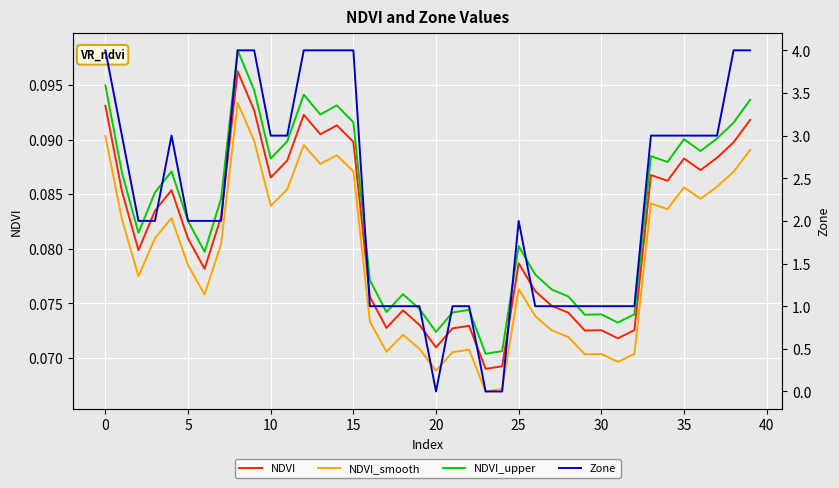

Reading left to right, transcribe all the data shown in this chart.

NDVI: 0.1	0.1	0.1	0.1	0.1	0.1	0.1	0.1	0.1	0.1	0.1	0.1	0.1	0.1	0.1	0.1	0.1	0.1	0.1	0.1	0.1	0.1	0.1	0.1	0.1	0.1	0.1	0.1	0.1	0.1	0.1	0.1	0.1	0.1	0.1	0.1	0.1	0.1	0.1	0.1
NDVI_smooth: 0.1	0.1	0.1	0.1	0.1	0.1	0.1	0.1	0.1	0.1	0.1	0.1	0.1	0.1	0.1	0.1	0.1	0.1	0.1	0.1	0.1	0.1	0.1	0.1	0.1	0.1	0.1	0.1	0.1	0.1	0.1	0.1	0.1	0.1	0.1	0.1	0.1	0.1	0.1	0.1
NDVI_upper: 0.1	0.1	0.1	0.1	0.1	0.1	0.1	0.1	0.1	0.1	0.1	0.1	0.1	0.1	0.1	0.1	0.1	0.1	0.1	0.1	0.1	0.1	0.1	0.1	0.1	0.1	0.1	0.1	0.1	0.1	0.1	0.1	0.1	0.1	0.1	0.1	0.1	0.1	0.1	0.1
Zone: 4.0	3.0	2.0	2.0	3.0	2.0	2.0	2.0	4.0	4.0	3.0	3.0	4.0	4.0	4.0	4.0	1.0	1.0	1.0	1.0	0.0	1.0	1.0	0.0	0.0	2.0	1.0	1.0	1.0	1.0	1.0	1.0	1.0	3.0	3.0	3.0	3.0	3.0	4.0	4.0